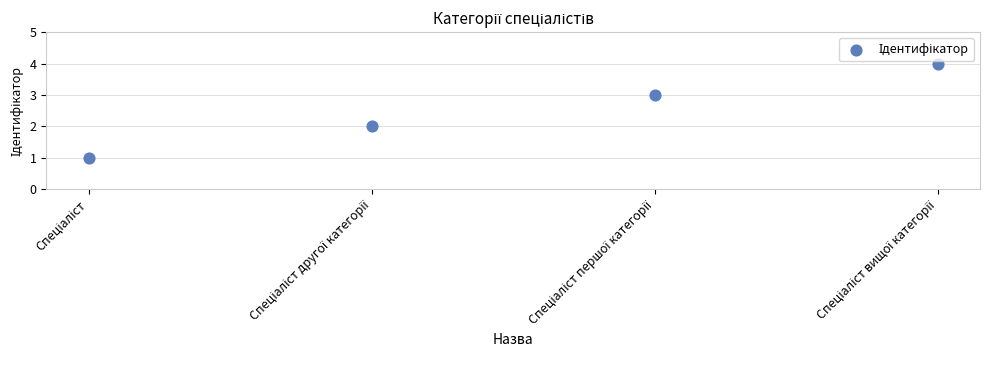

What is the range of Y values (max minus min)?

3